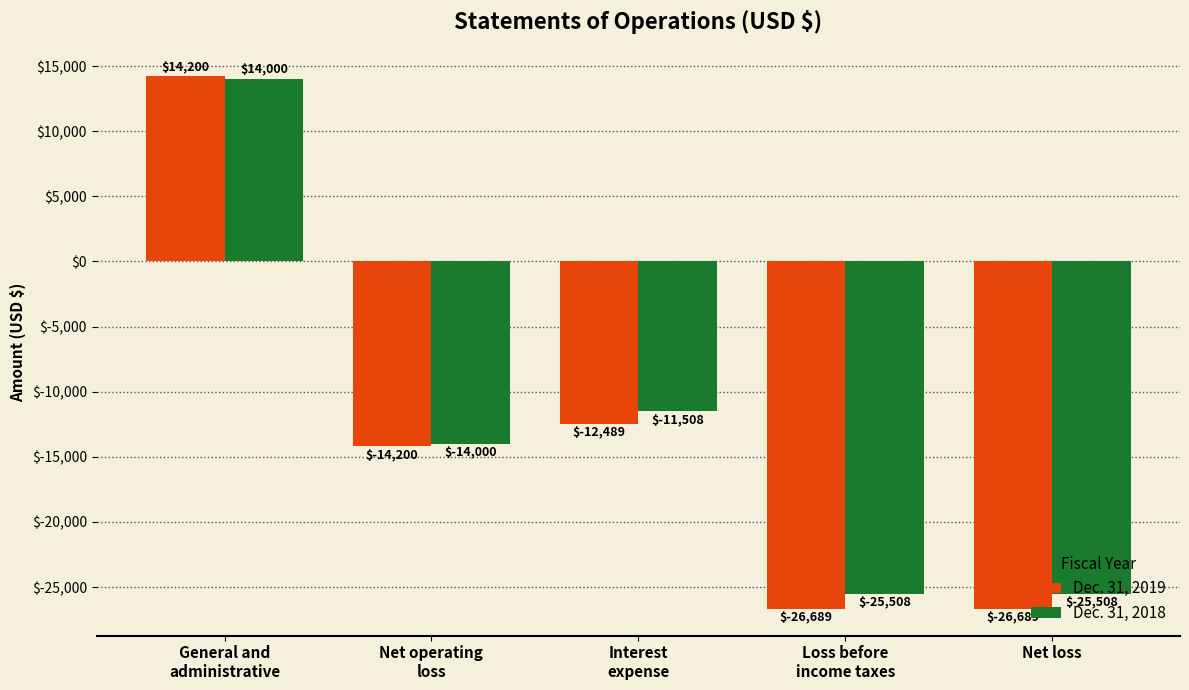

The Dec. 31, 2019 series shows -26689 at Loss before
income taxes. True or false?

True